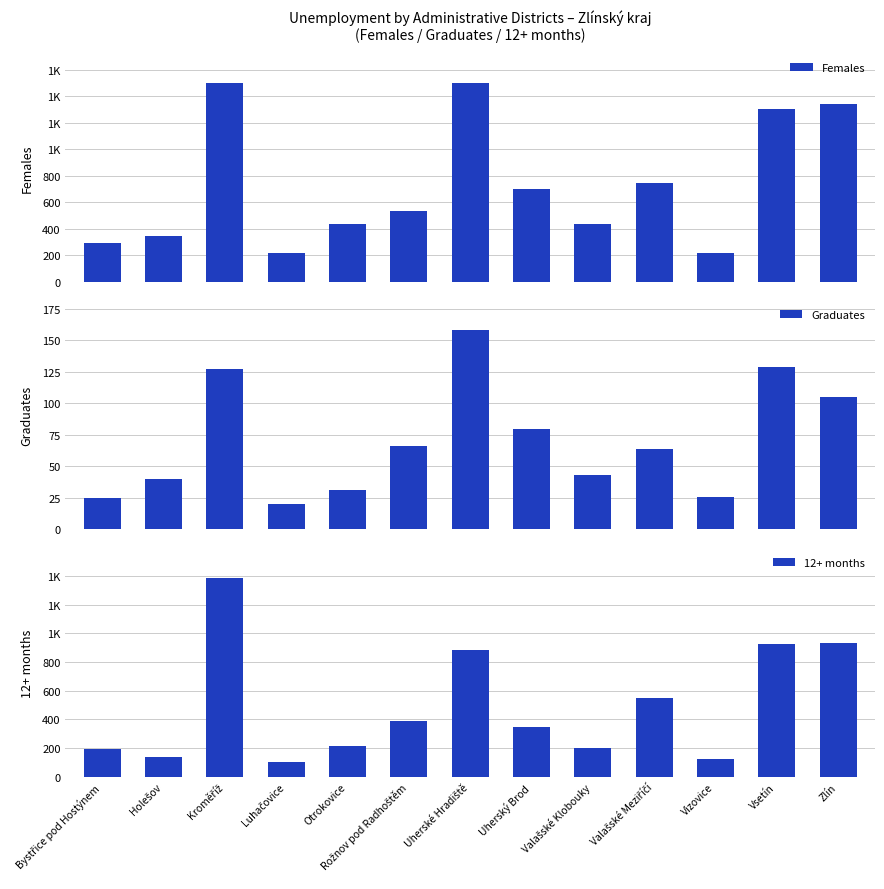

The value of 12+ months at Uherské Hradiště is 881. True or false?

True